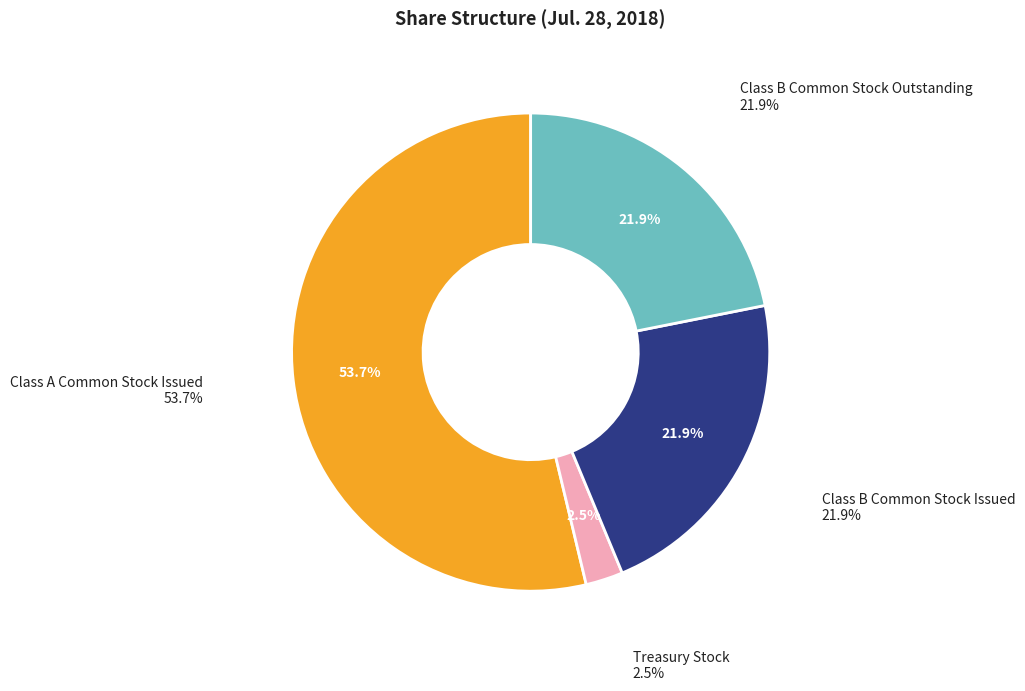

To the nearest percent, what is the average slice percentage?

25%